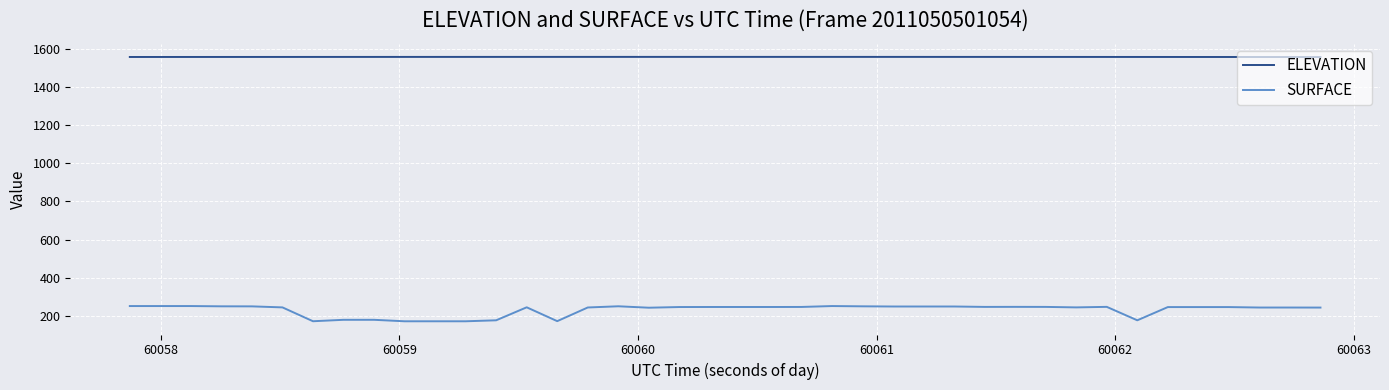

True or false: ELEVATION and SURFACE intersect in this chart.

False